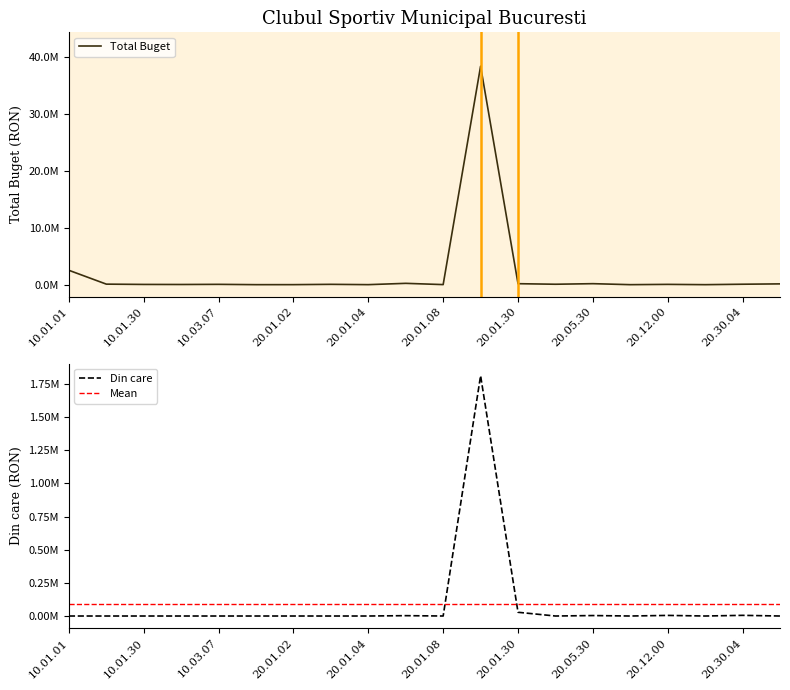

True or false: Din care and Total Buget cross at least once.

False